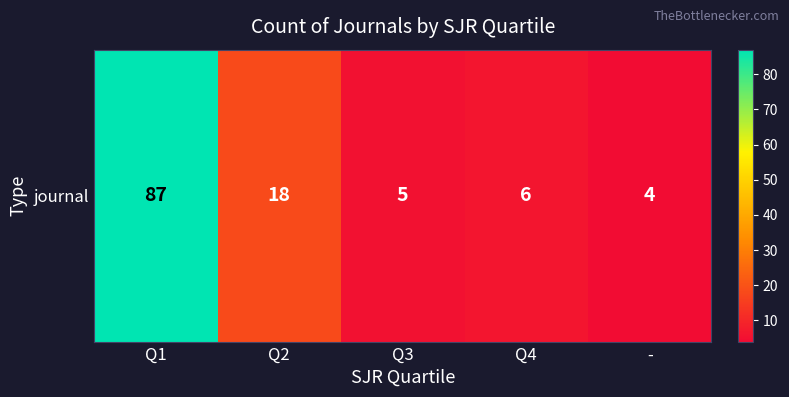

At which category does the chart reach its minimum across all series?

-